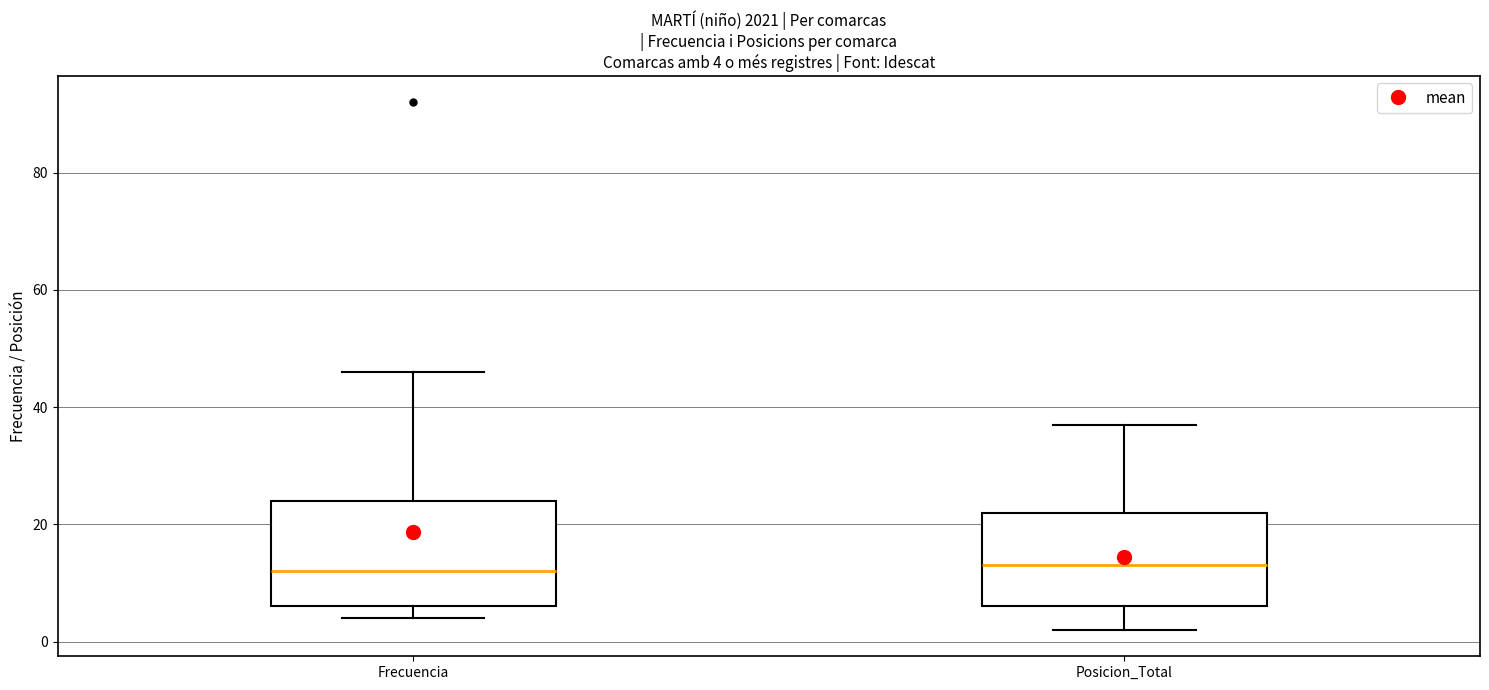

Which box is the tallest, from its lower edge to its upper edge?

Frecuencia